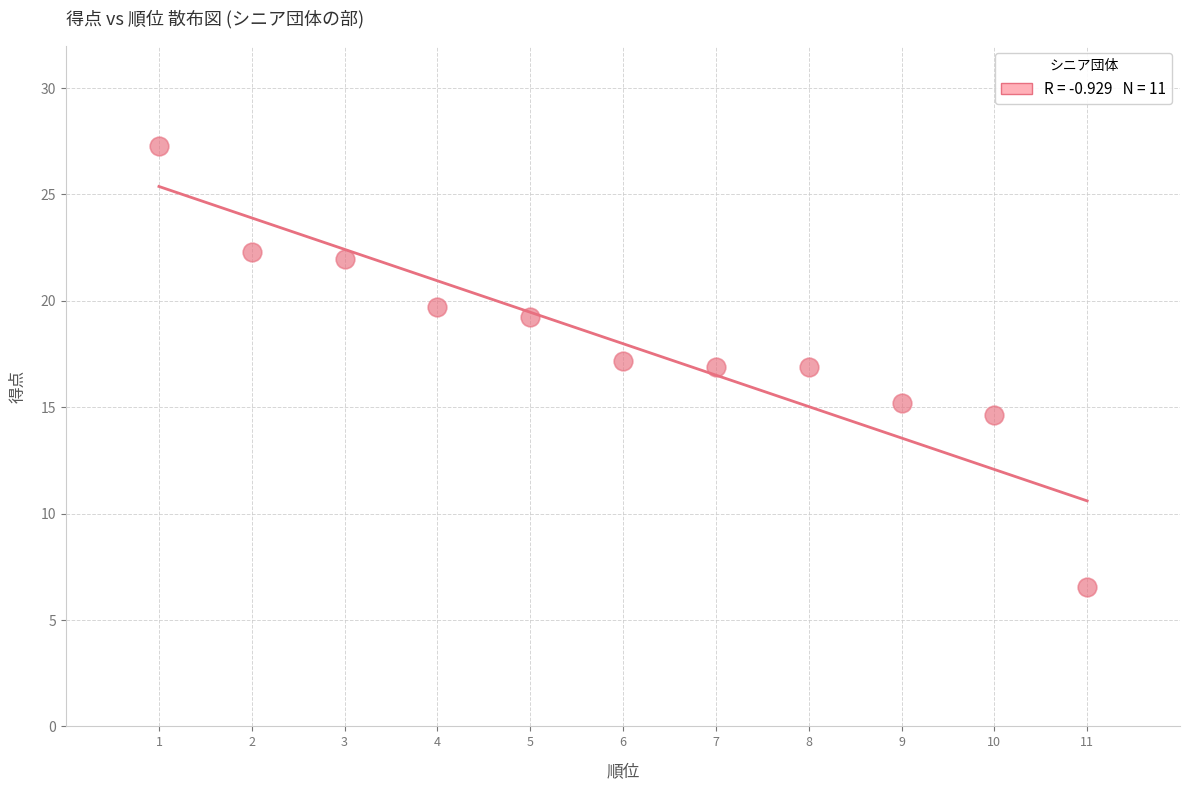

What is the range of X values (max minus min)?

10.0